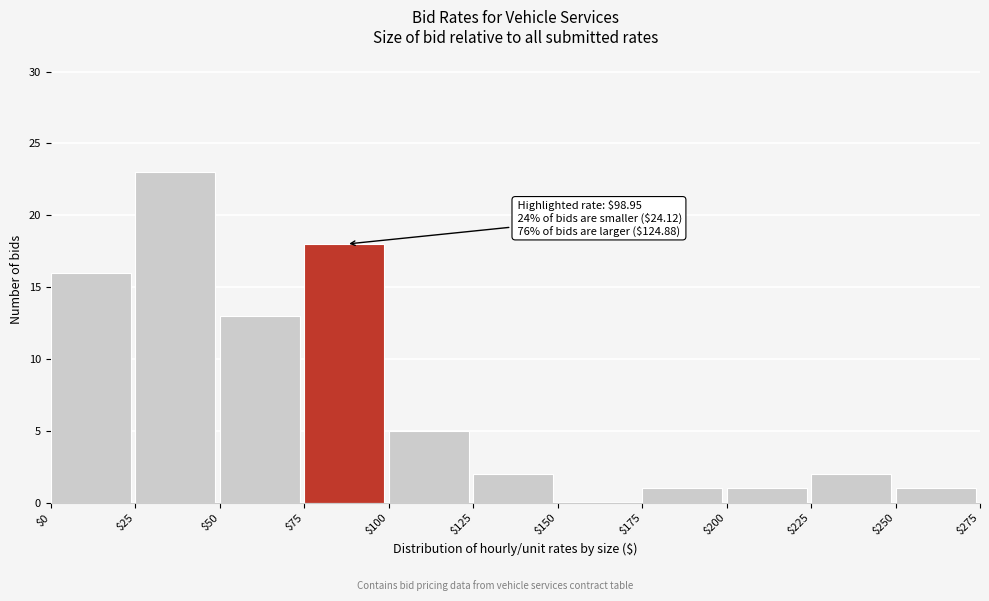

Which range on the x-axis has the tallest bar?

$25 to $50